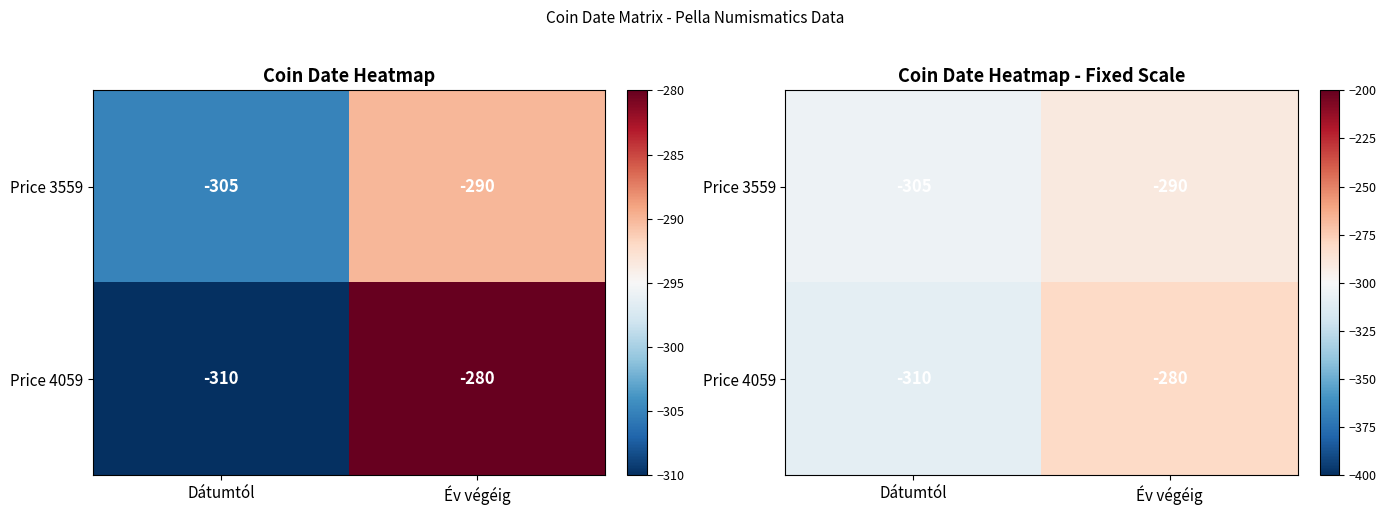

Count the number of data series in this chart.

2